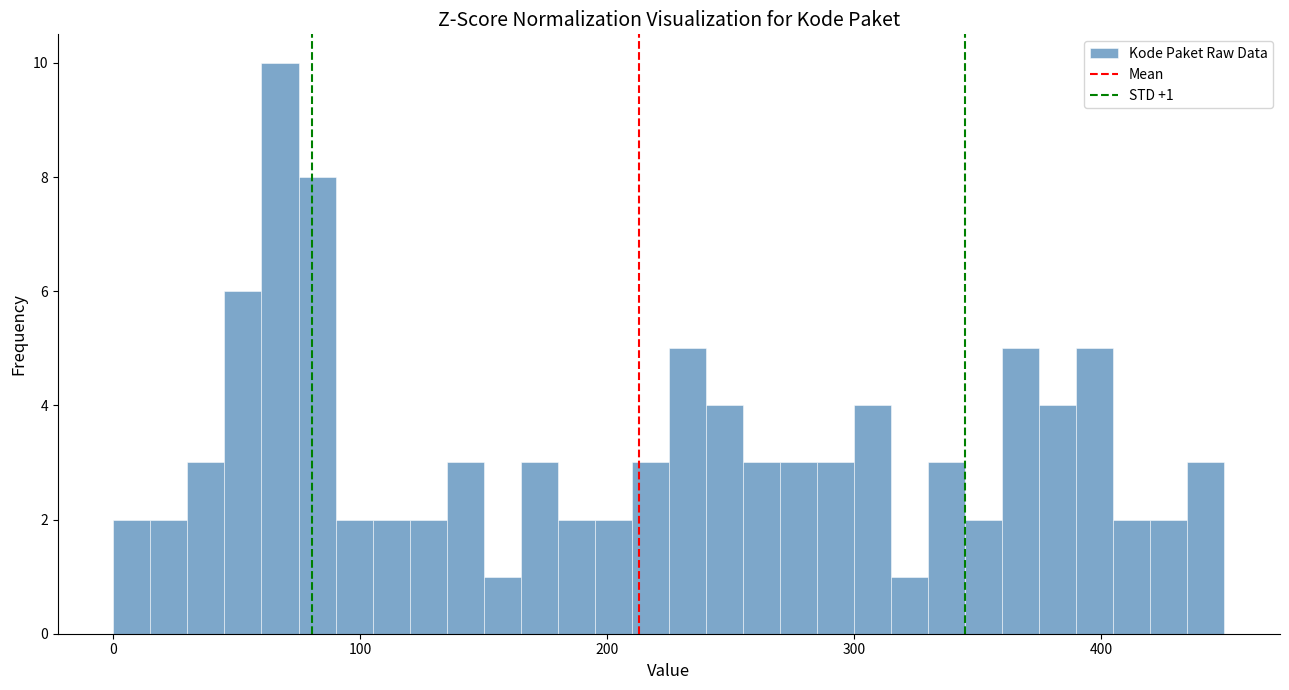

Around what value on the x-axis is the tallest bar? Give the approximate position of its centre, as read against the axis.

70